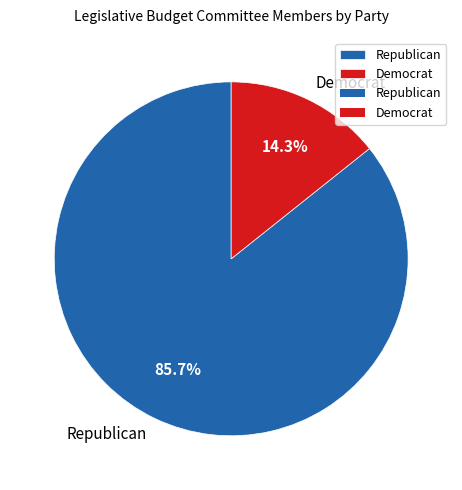

Is it true that Republican is 75% of the pie?

False